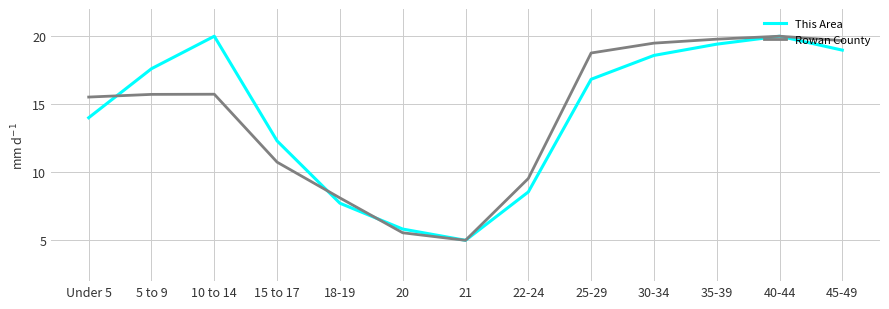

Reading left to right, transcribe all the data shown in this chart.

This Area: 14.0	17.6	20.0	12.3	7.7	5.8	5.0	8.6	16.8	18.6	19.4	20.0	19.0
Rowan County: 15.5	15.7	15.7	10.7	8.1	5.6	5.0	9.5	18.8	19.5	19.8	20.0	19.7